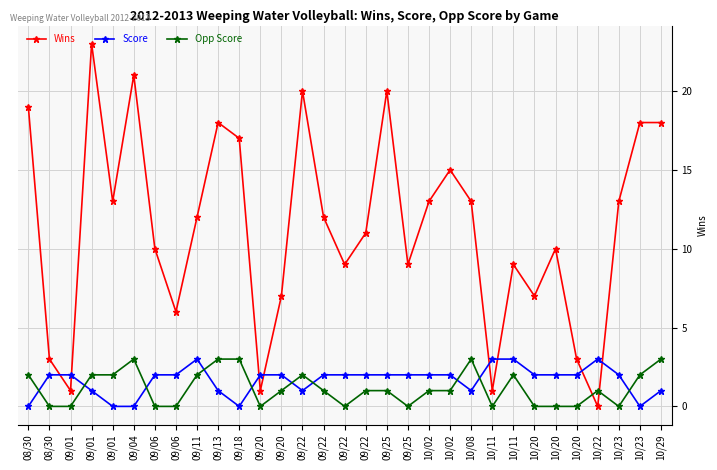

The Score series shows 3 at 09/01. True or false?

False